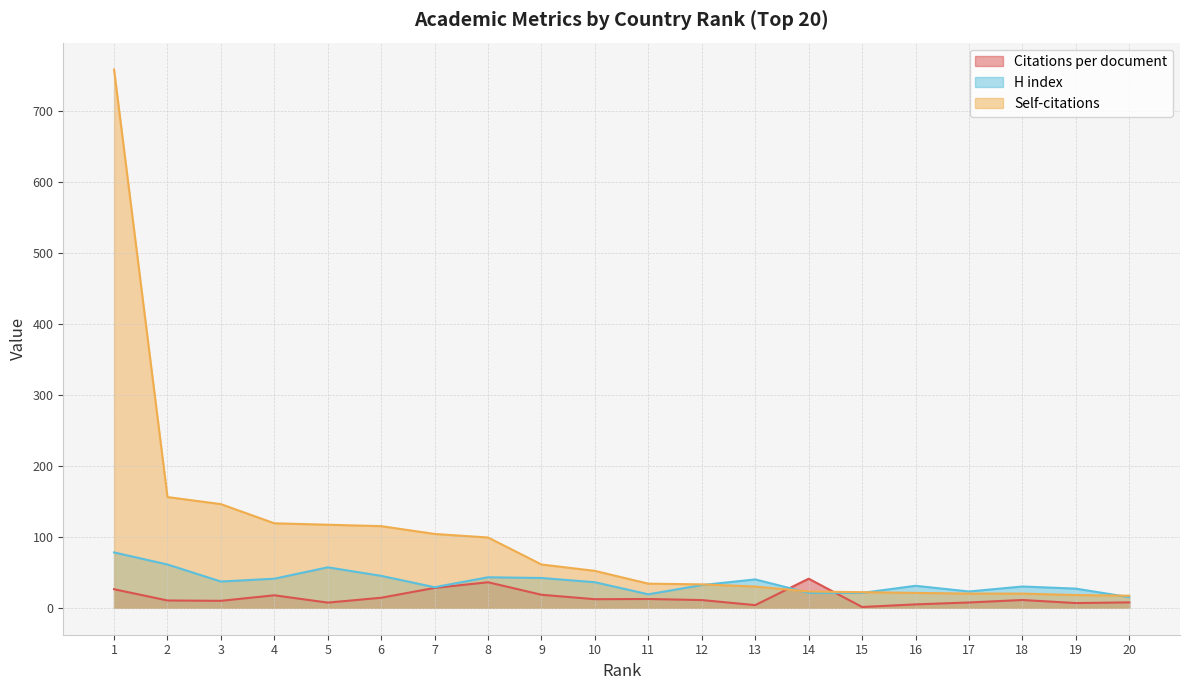

True or false: Self-citations has a value of 33.0 at 12.

True